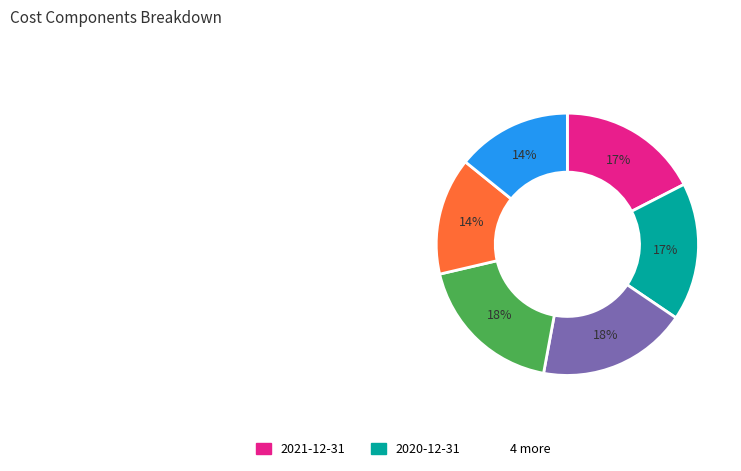

To the nearest percent, what is the difference between the largest and smallest slice percentages?

4%